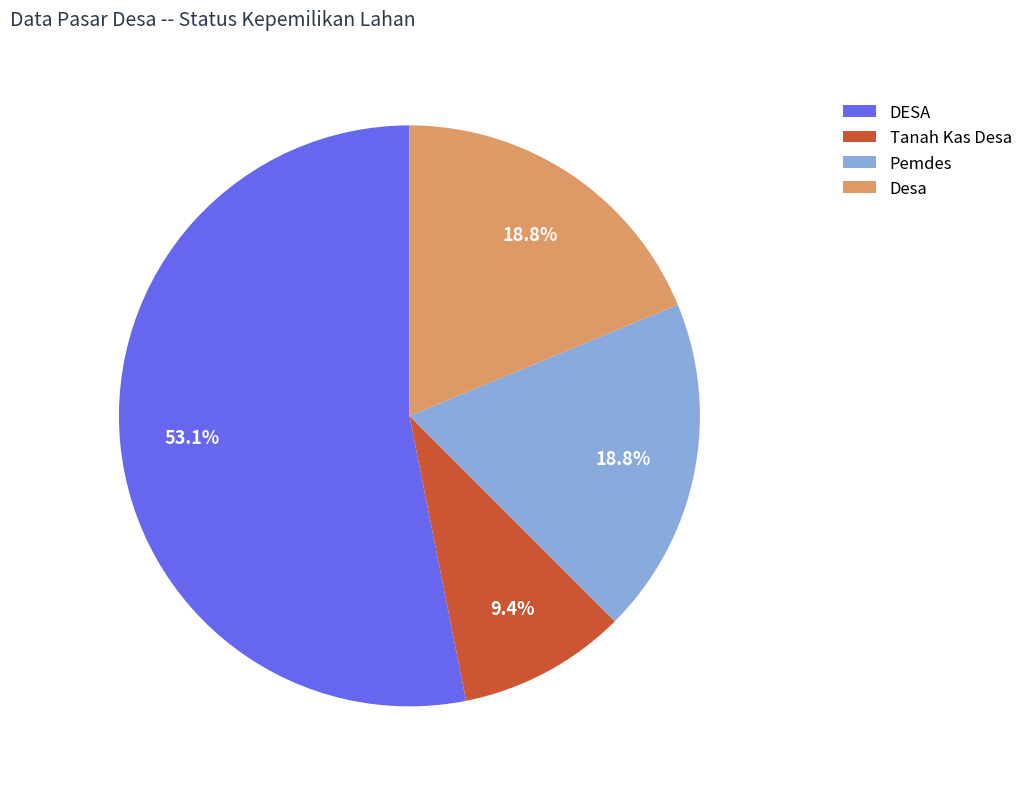

Is there any slice that represents more than half of the pie?

Yes